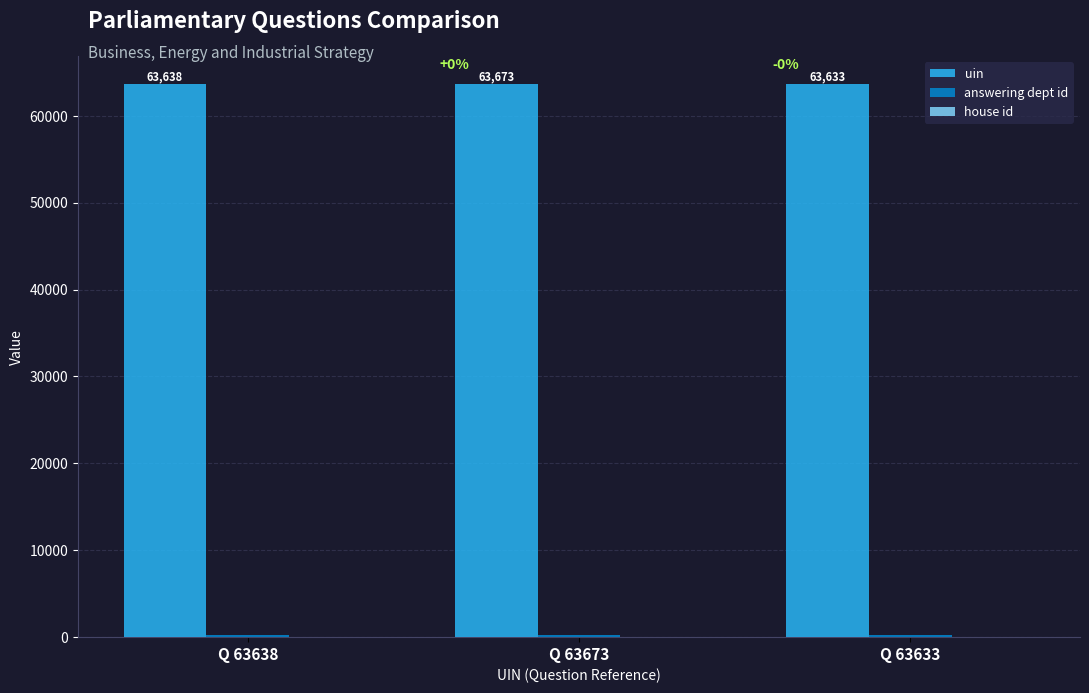

What is the sum of all uin values?

190944